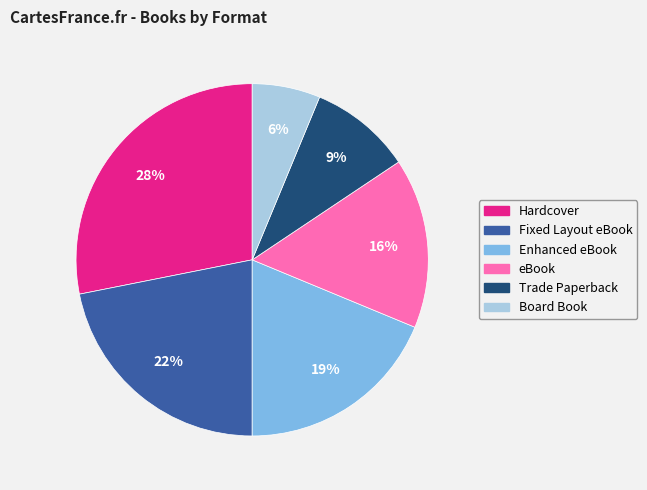

Does Fixed Layout eBook account for over 50% of the chart?

No